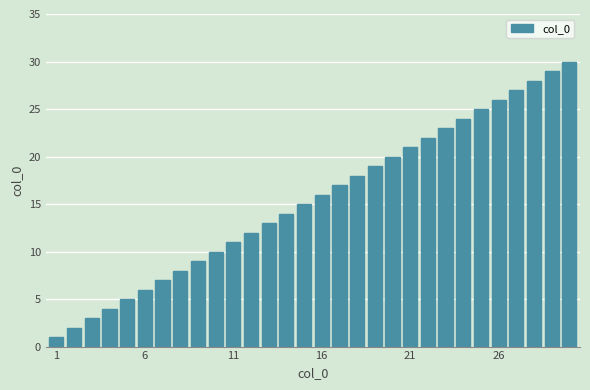

How many data points are less than 16?

15